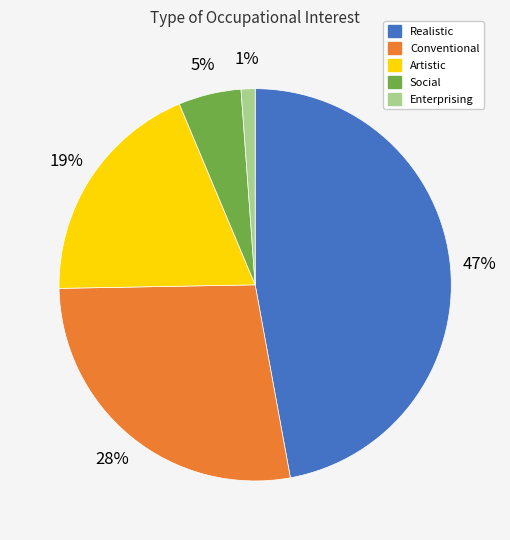

The Enterprising slice represents 1% of the pie. True or false?

True